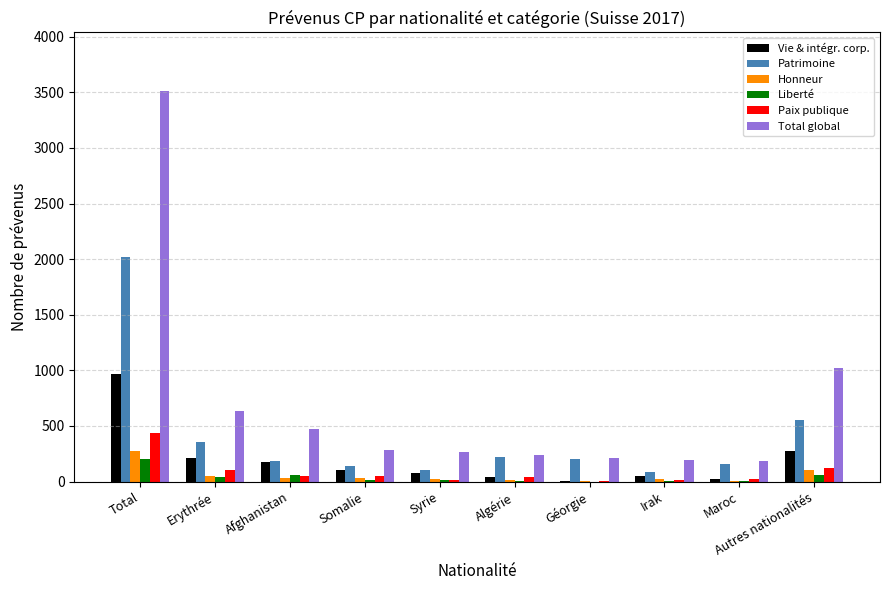

What is the maximum value for Liberté?

205